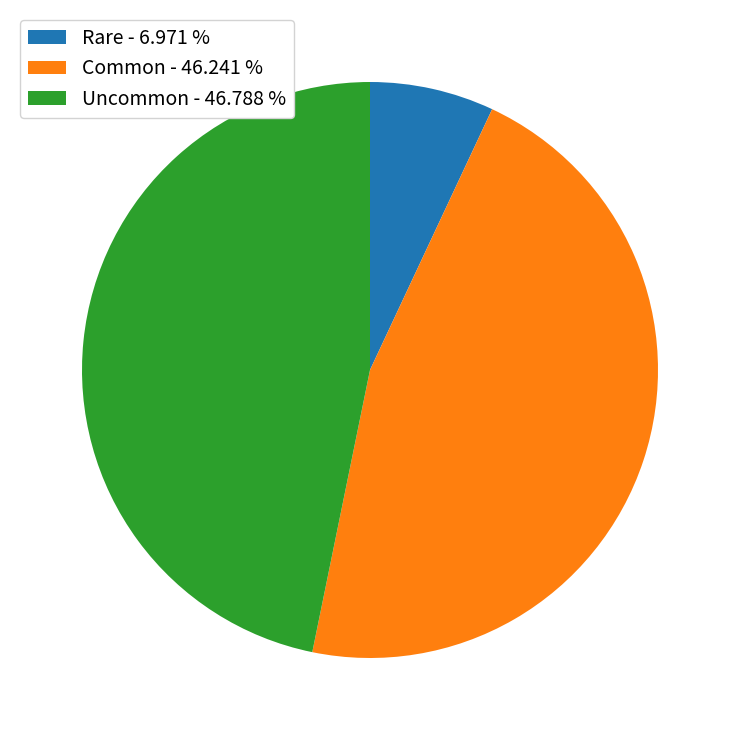

Combined, do Common and Rare account for over 50%?

Yes